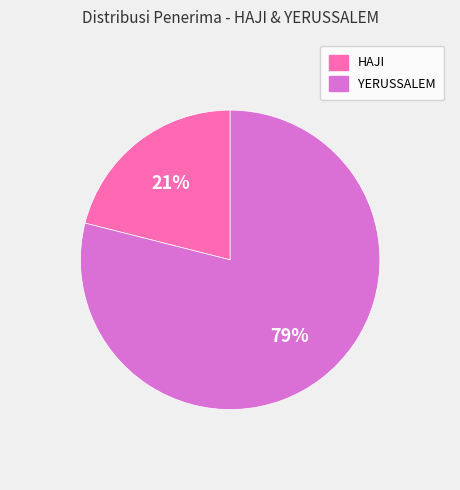

To the nearest percent, what is the combined percentage of HAJI and YERUSSALEM?

100%